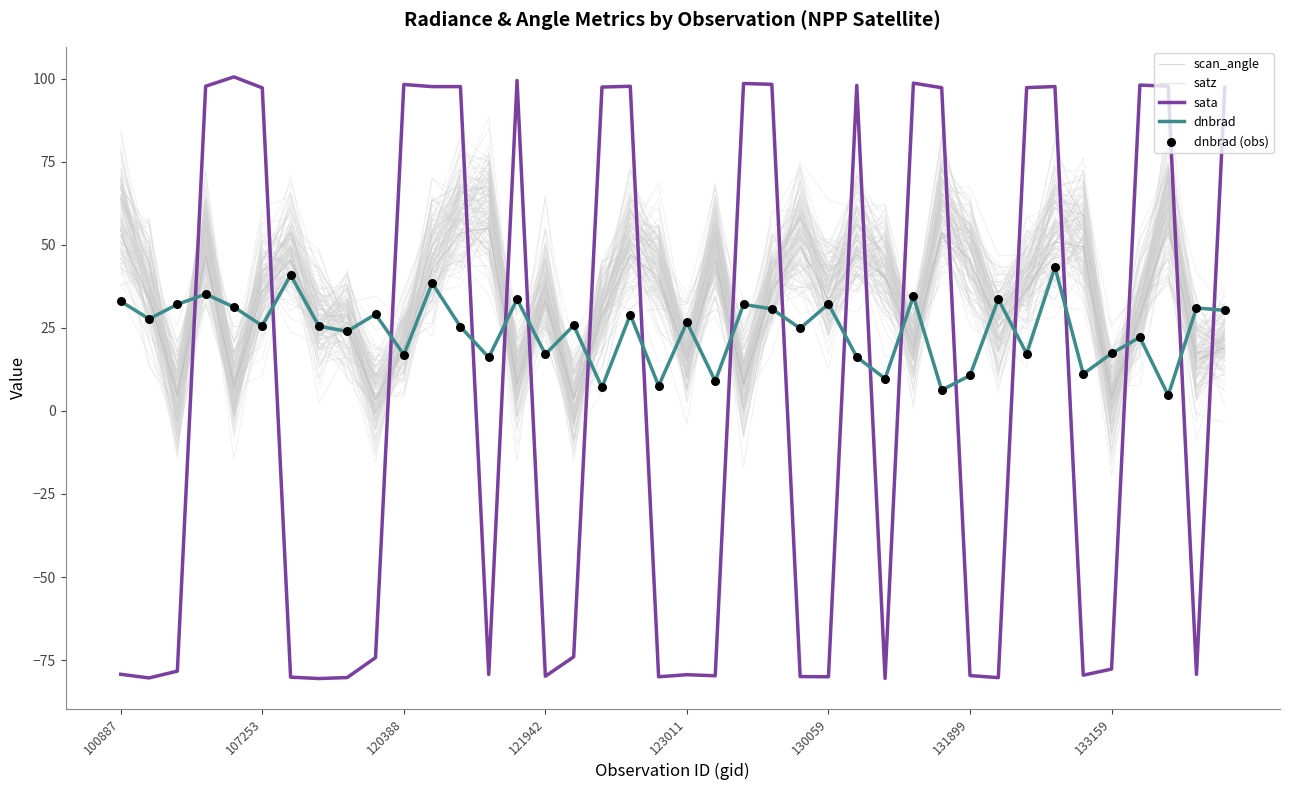

Which series contains the highest Y value?

sata